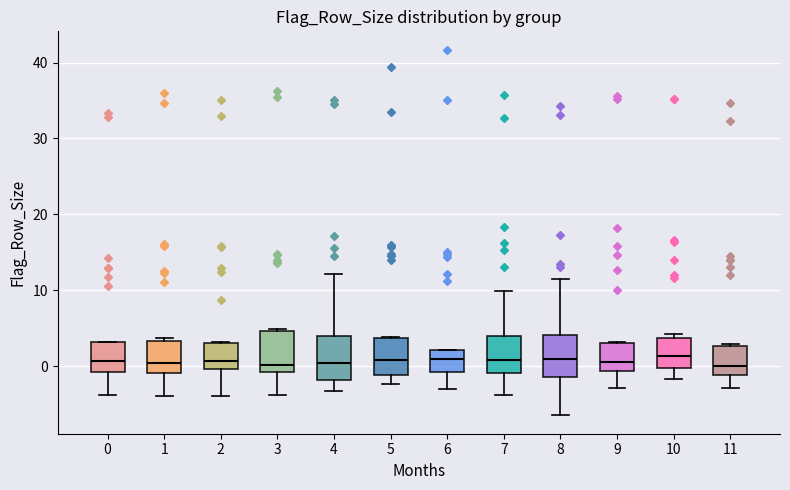

Reading left to right, read every box against the y-axis: the position of its median line, the range the box covers, and the ends of its whiskers. The values are not printed on the chart, so give them approximately, as read against the axis.

0: median 1, box -1 to 3, whiskers -4 to 3
1: median 0, box -1 to 3, whiskers -4 to 4
2: median 1, box 0 to 3, whiskers -4 to 3
3: median 0, box -1 to 5, whiskers -4 to 5
4: median 0, box -2 to 4, whiskers -3 to 12
5: median 1, box -1 to 4, whiskers -2 to 4
6: median 1, box -1 to 2, whiskers -3 to 2
7: median 1, box -1 to 4, whiskers -4 to 10
8: median 1, box -1 to 4, whiskers -6 to 12
9: median 1, box -1 to 3, whiskers -3 to 3
10: median 1, box 0 to 4, whiskers -2 to 4 (just above the box's upper edge)
11: median 0, box -1 to 3, whiskers -3 to 3